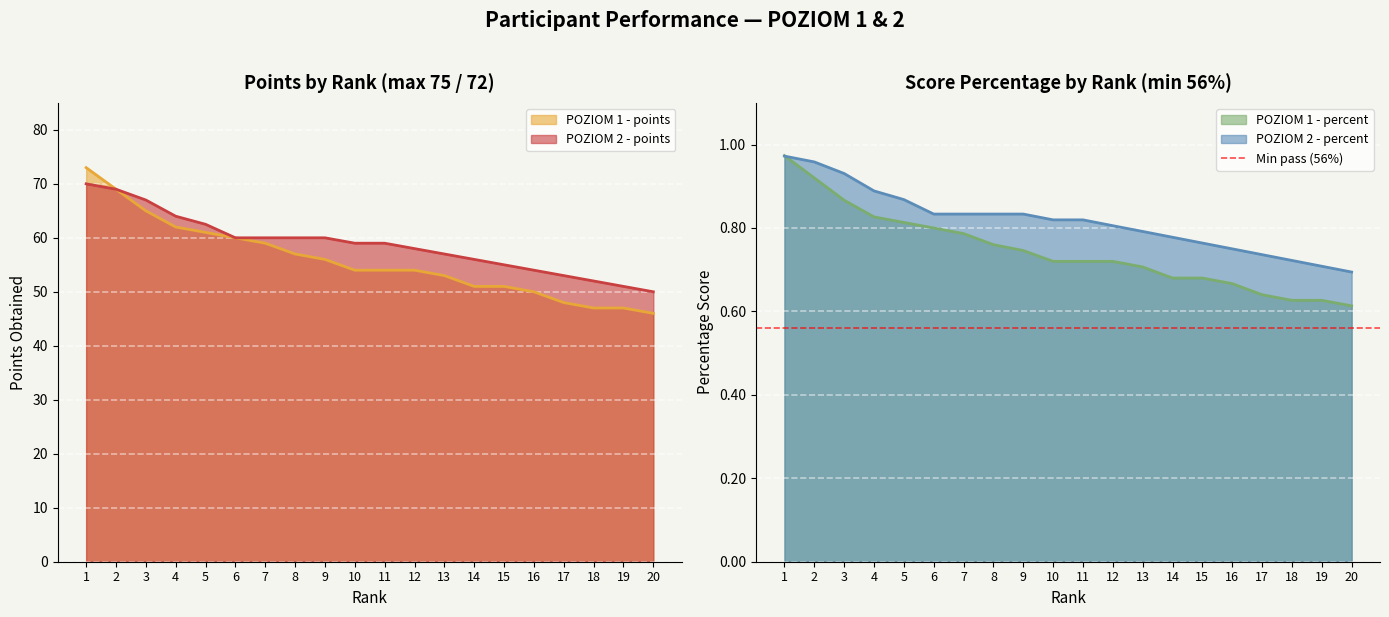

True or false: POZIOM 2 - percent and POZIOM 2 - points intersect in this chart.

False